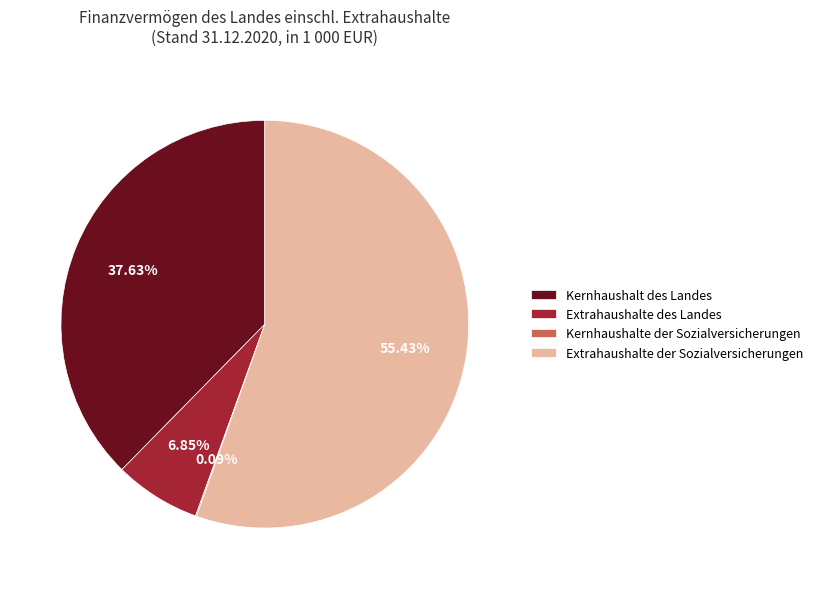

Which slice is the largest?

Extrahaushalte der Sozialversicherungen